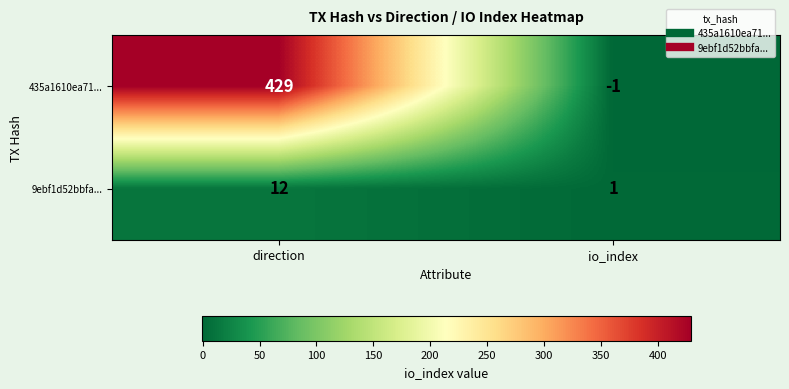

Rank the series at direction from lowest to highest value.

9ebf1d52bbfa..., 435a1610ea71...